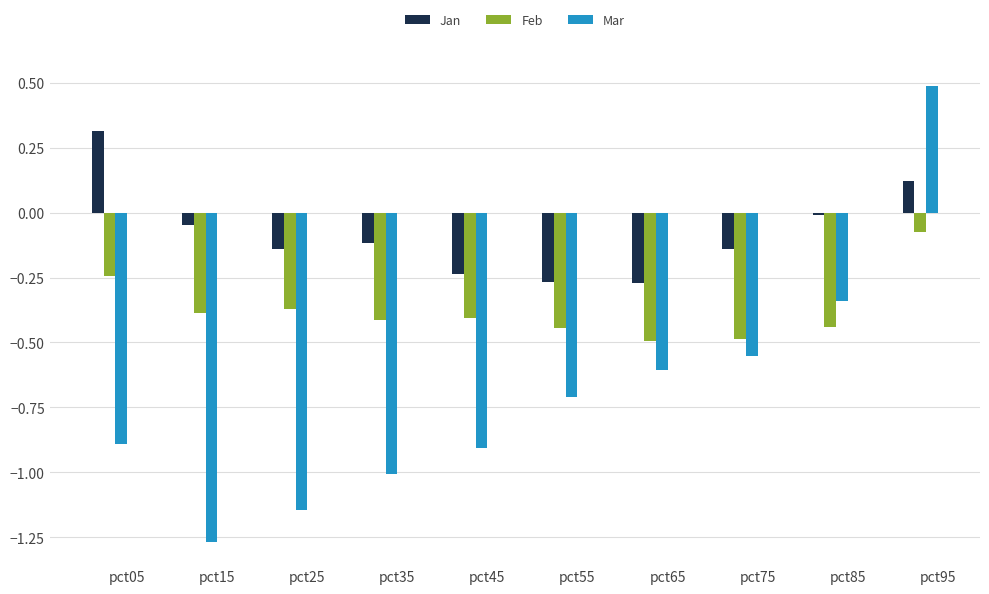

Which series has the largest total across all categories?

Jan